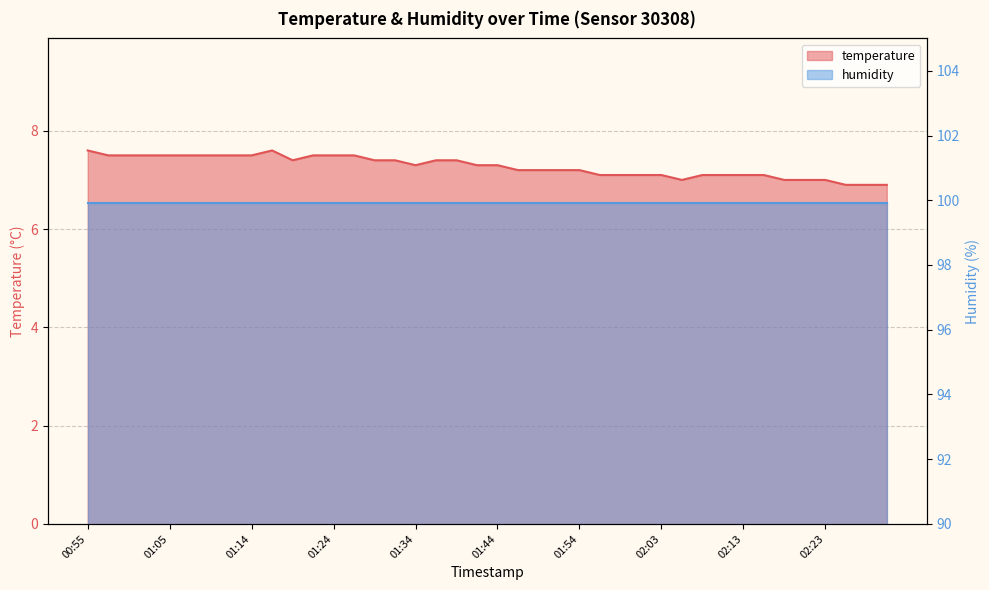

What is the minimum value shown in the chart?

6.9